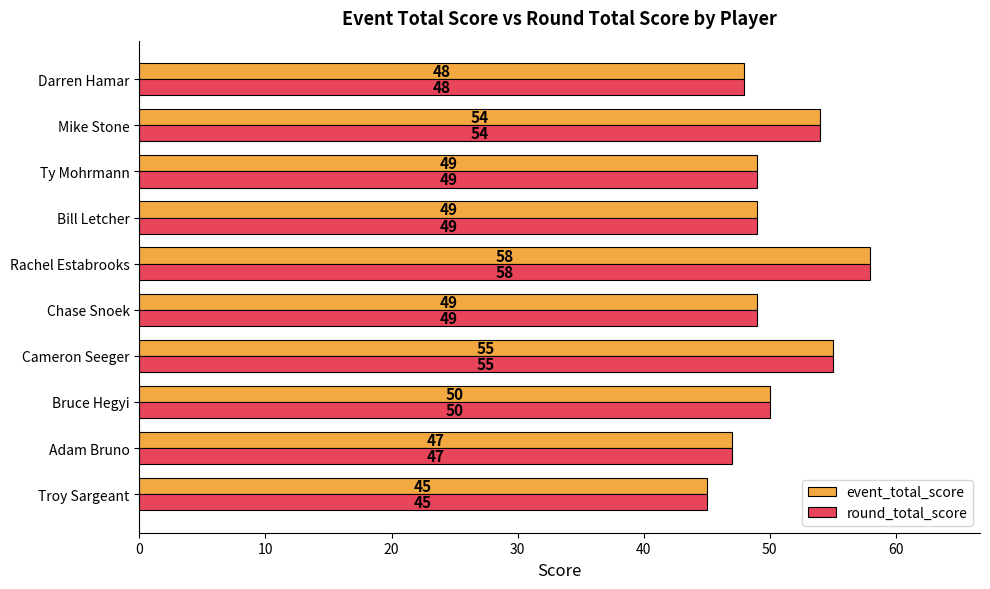

The value of event_total_score at Mike Stone is 54. True or false?

True